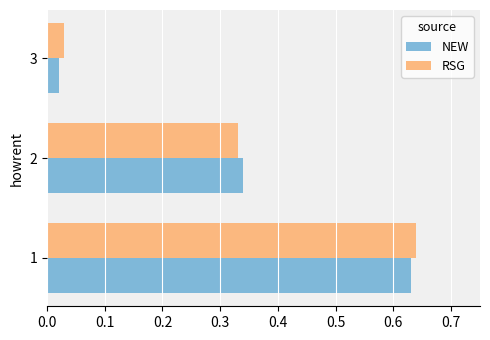

List the labels in order of NEW value, smallest first.

3, 2, 1